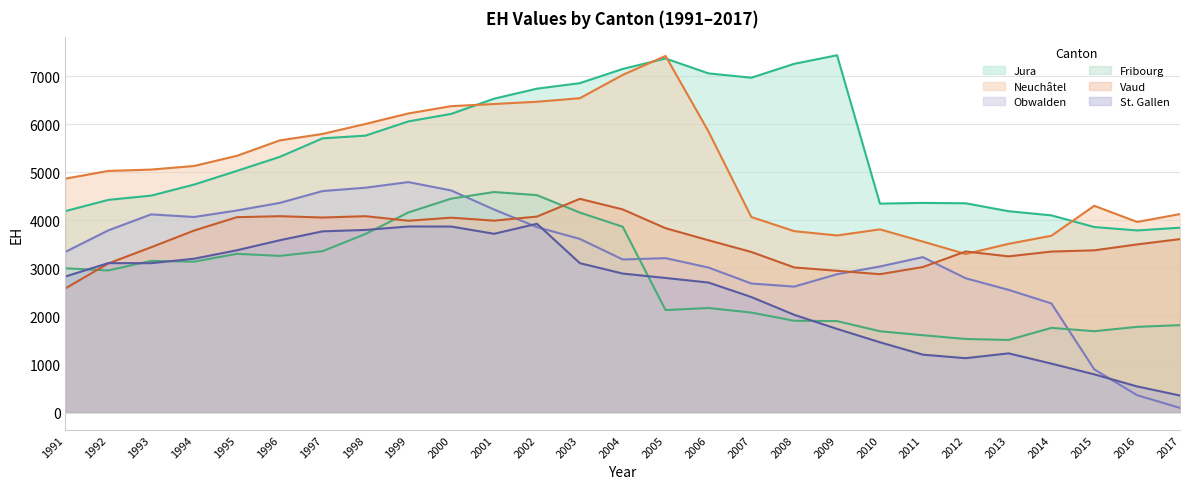

What are all the series names shown in the legend?

Jura, Neuchâtel, Obwalden, Fribourg, Vaud, St. Gallen